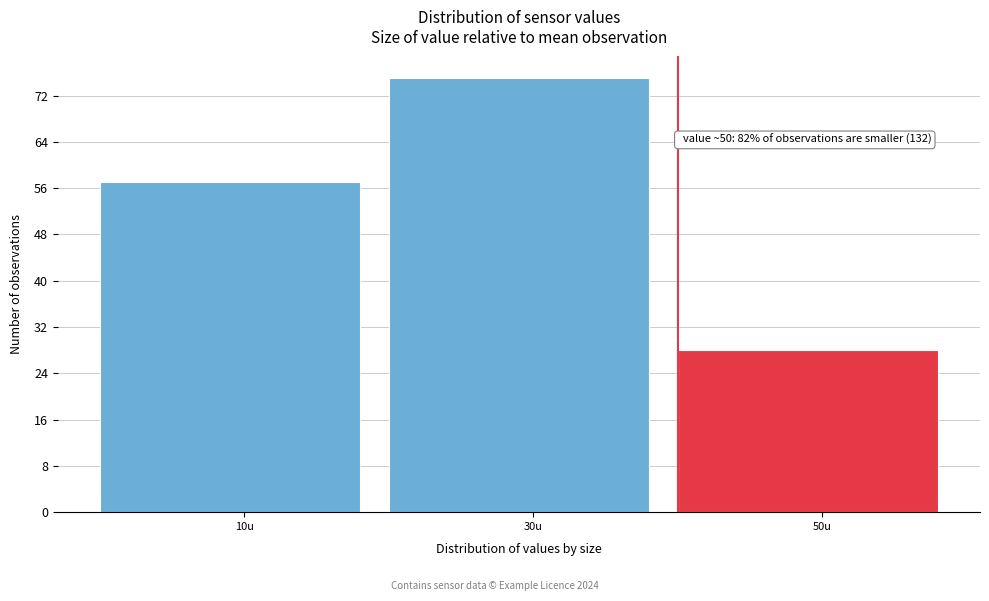

Reading left to right, what are all the values shown in this chart?

10u=57	30u=75	50u=28